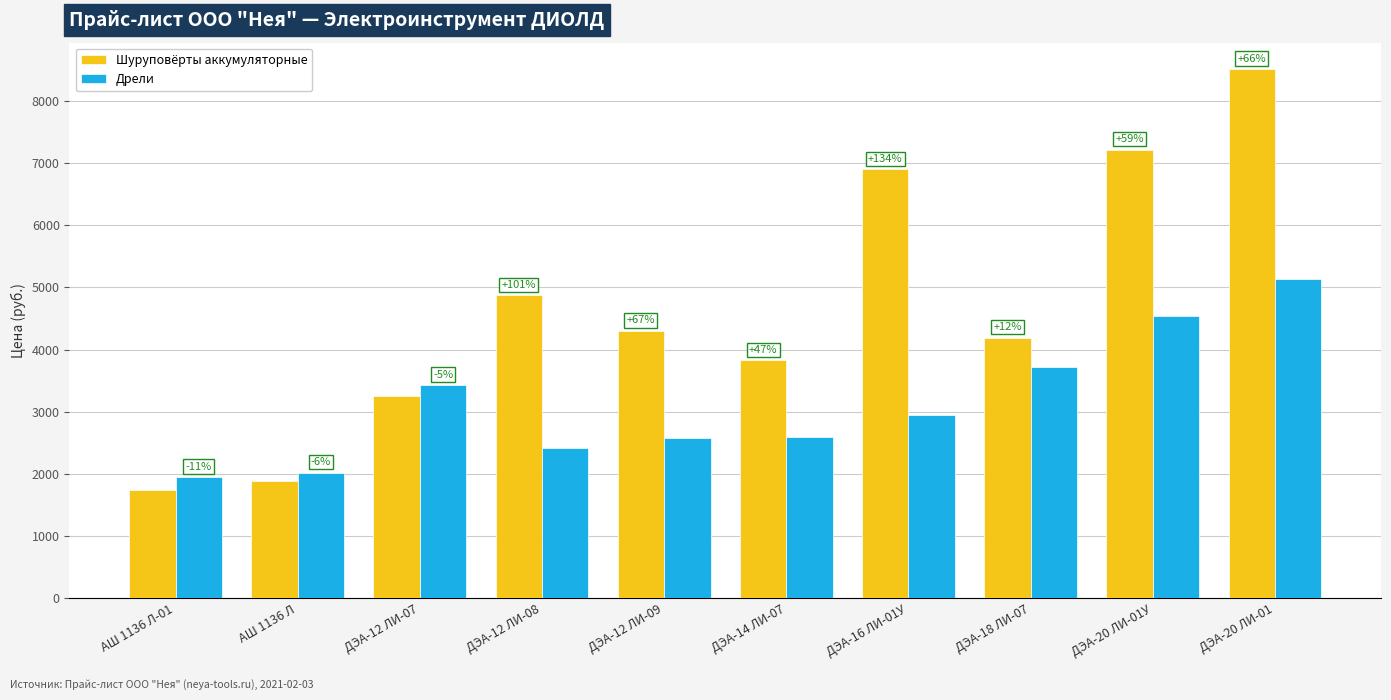

What is the spread (max minus min) of values at ДЭА-20 ЛИ-01?

3375